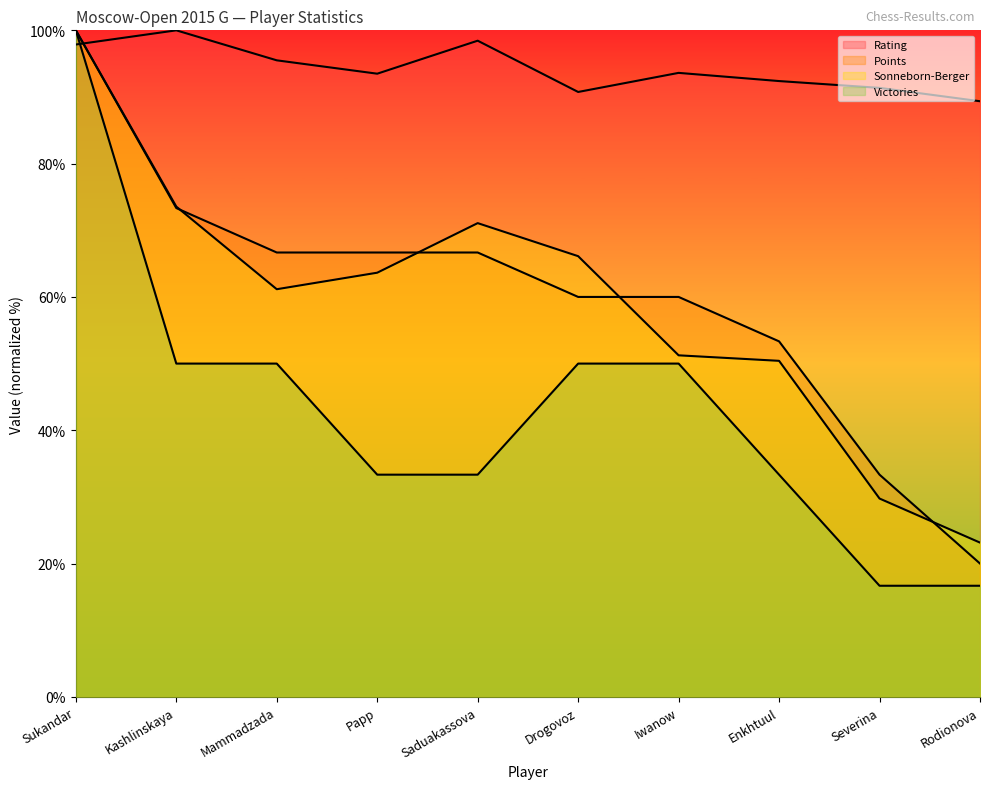

Reading right to left, list all the values displayed in this chart.

Rating: 89.4	91.4	92.4	93.6	90.8	98.4	93.5	95.5	100.0	97.9
Points: 20.0	33.3	53.3	60.0	60.0	66.7	66.7	66.7	73.3	100.0
Sonneborn-Berger: 23.1	29.8	50.4	51.2	66.1	71.1	63.6	61.2	73.6	100.0
Victories: 16.7	16.7	33.3	50.0	50.0	33.3	33.3	50.0	50.0	100.0